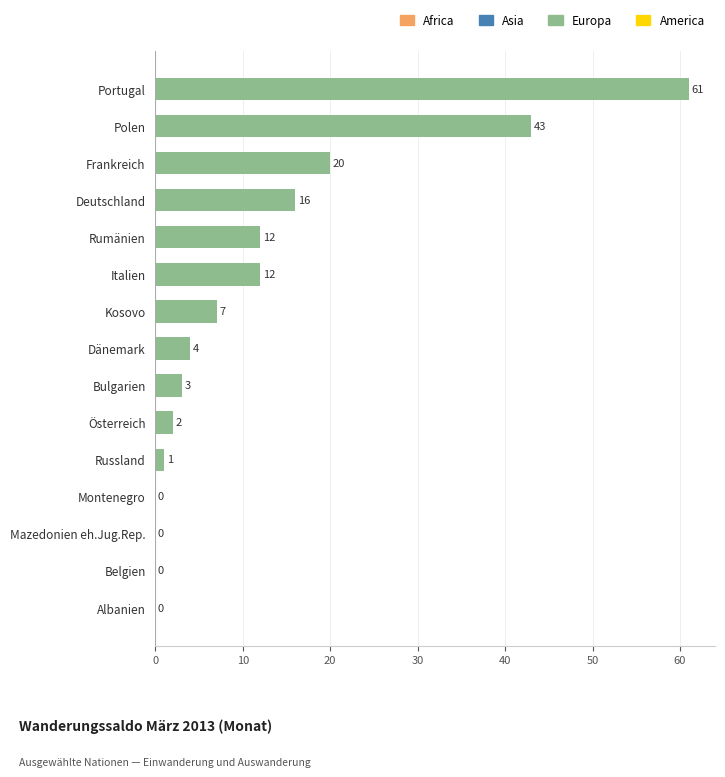

Count the number of data series in this chart.

1